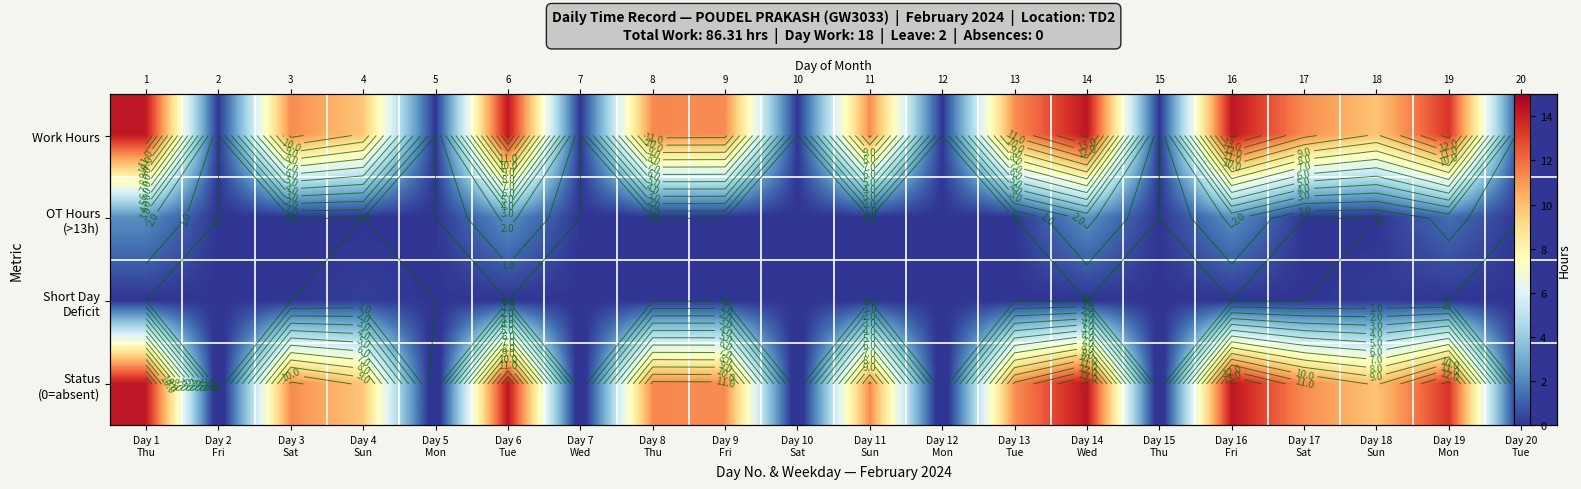

What is the average value of the Work Hours series?

7.9